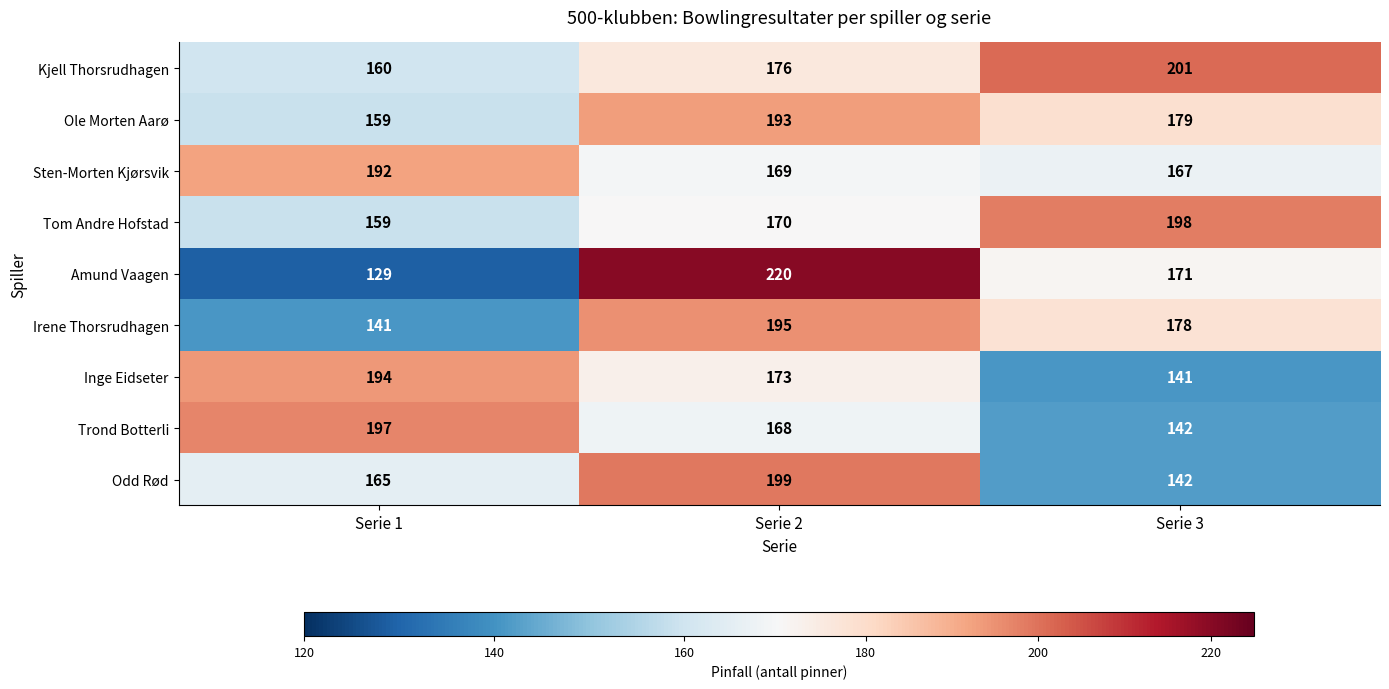

How many series are shown in this chart?

9